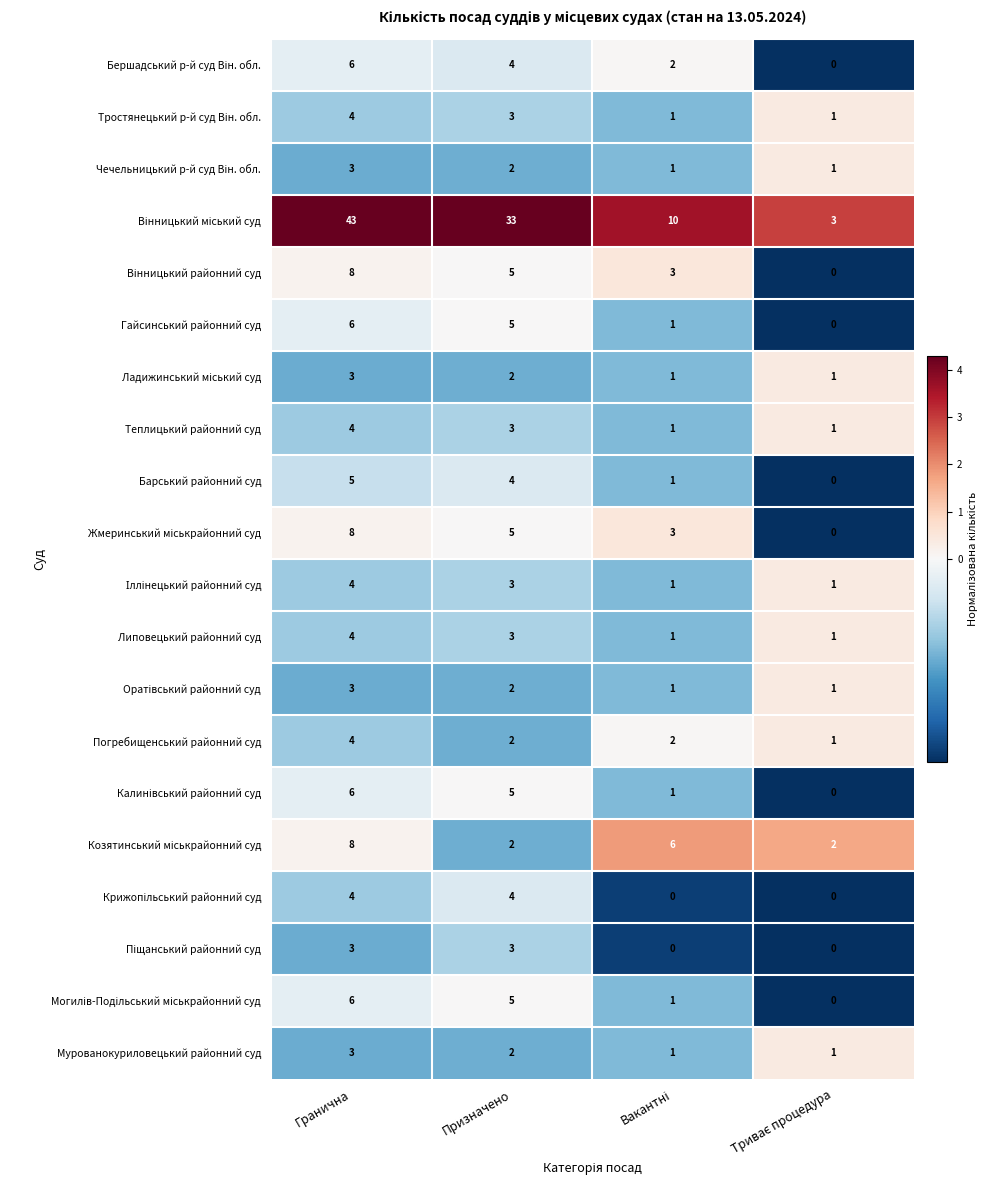

At which category is the sum across all series the highest?

Гранична